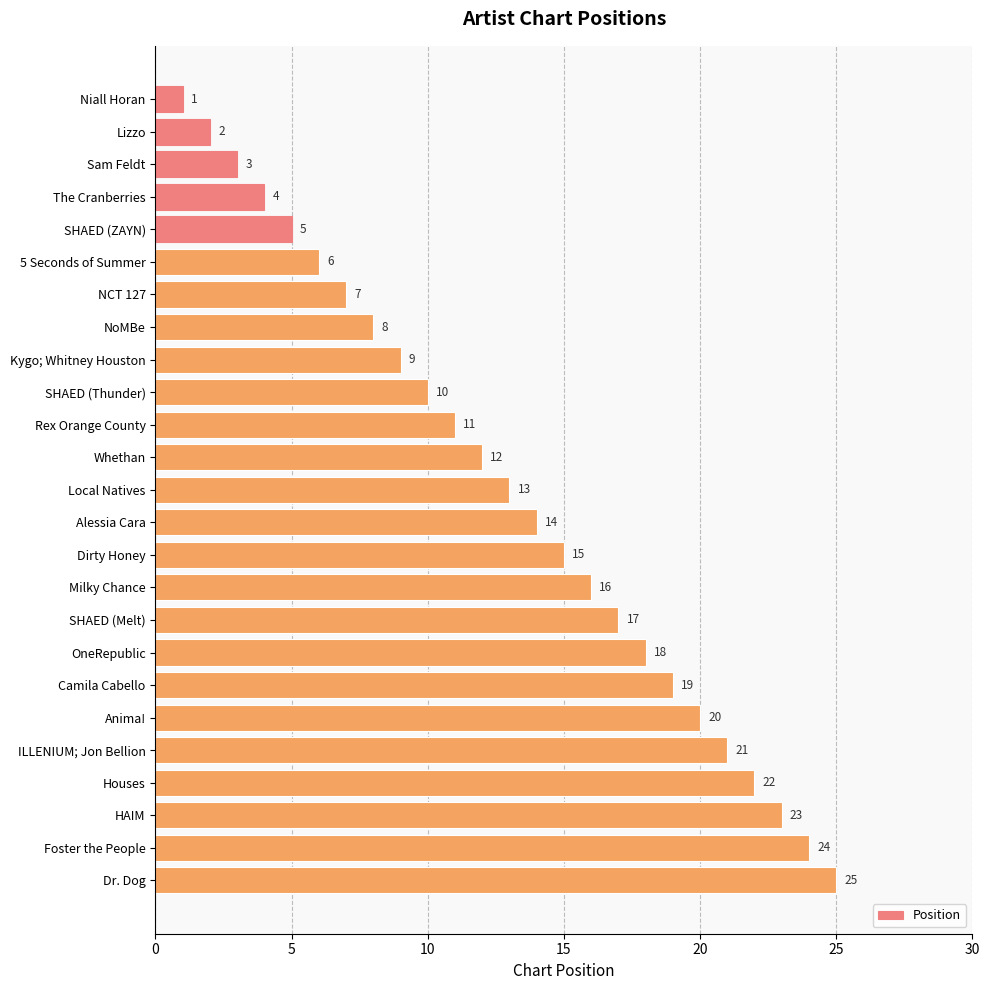

Which label corresponds to the largest value in the chart?

Dr. Dog